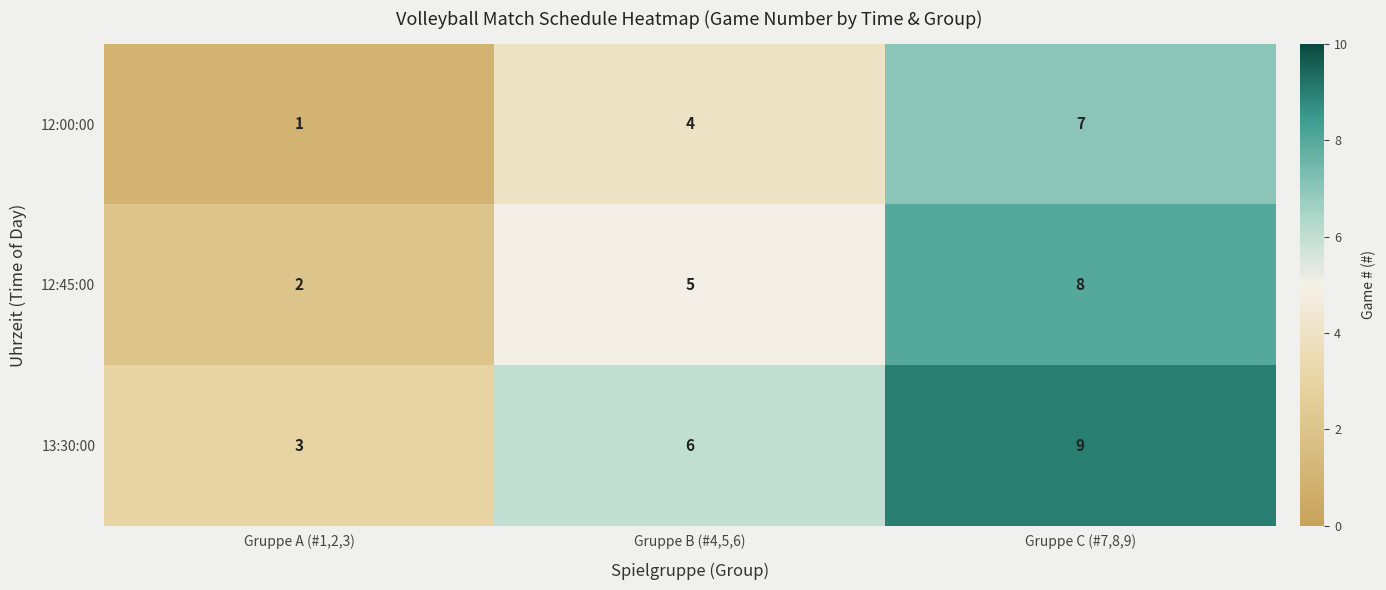

At which label is 12:45:00 closest to 5?

Gruppe B (#4,5,6)